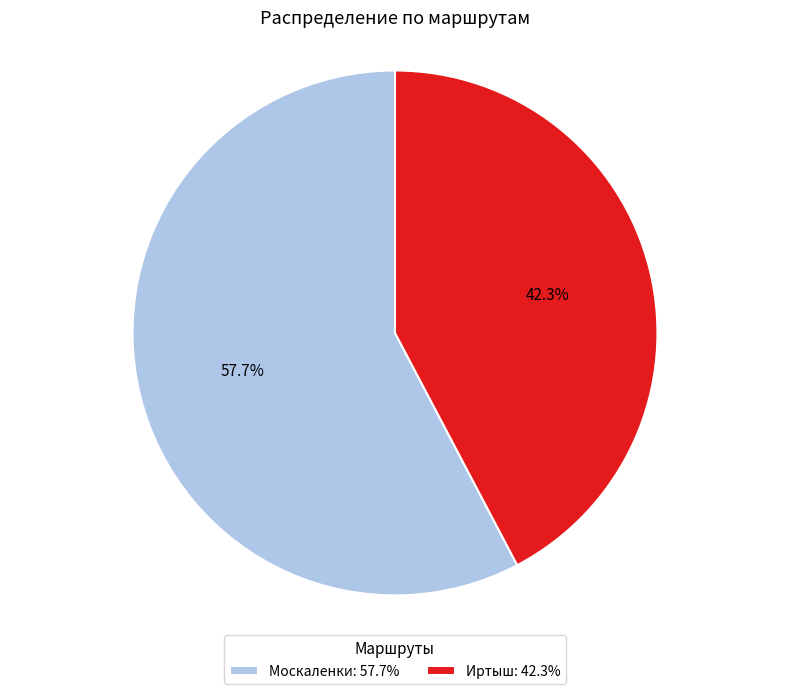

Rank the categories by value from lowest to highest.

Иртыш, Москаленки